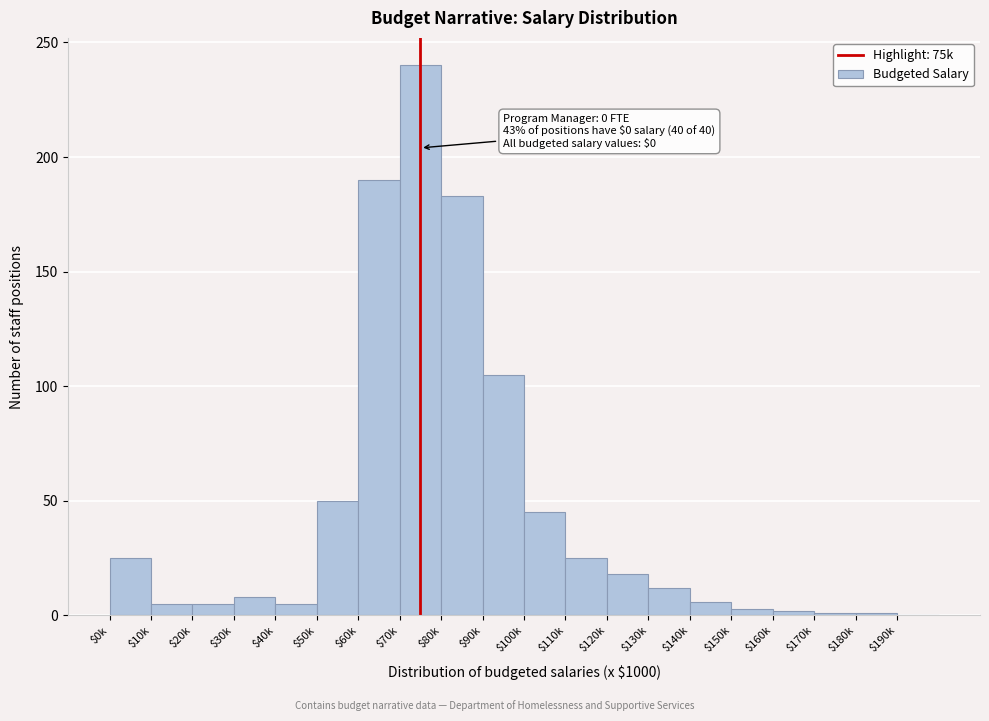

Where is the data nearest to the value 120?

$90k